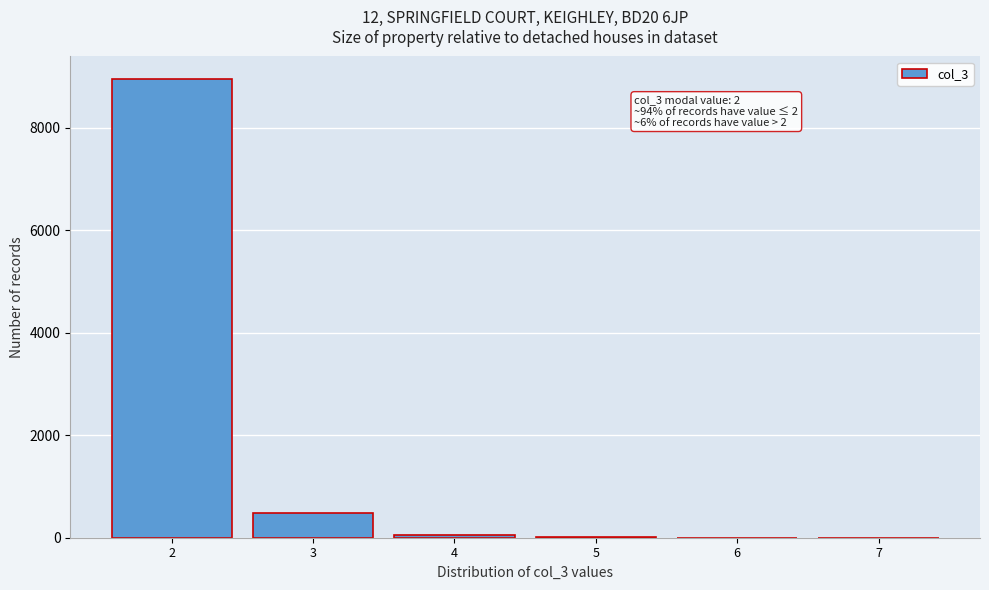

Over which range of the x-axis is the bar tallest?

1.5 to 2.5